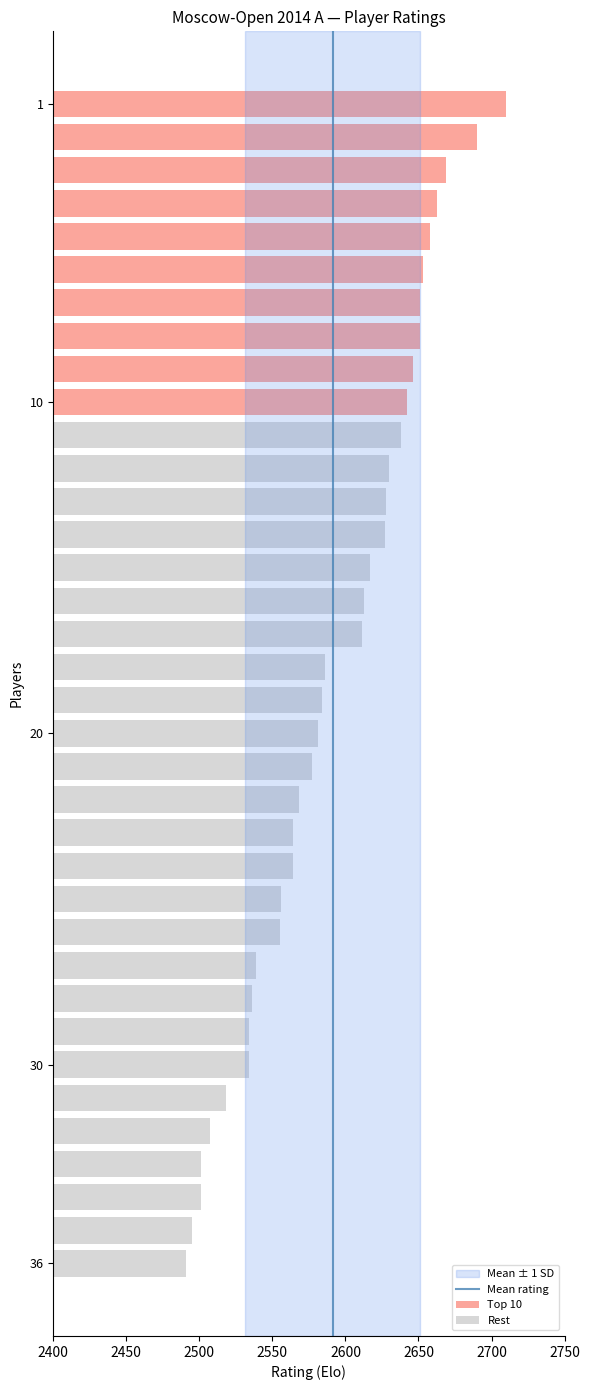

What is the change in value from 2400 to 2450?

+1